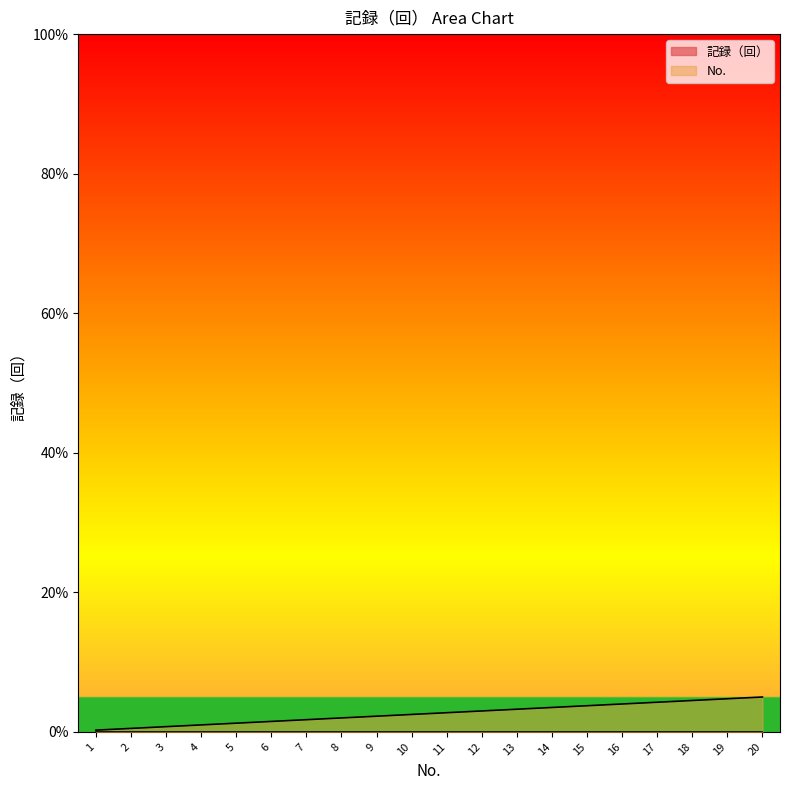

List the labels in order of value, smallest first.

1, 2, 3, 4, 5, 6, 7, 8, 9, 10, 11, 12, 13, 14, 15, 16, 17, 18, 19, 20